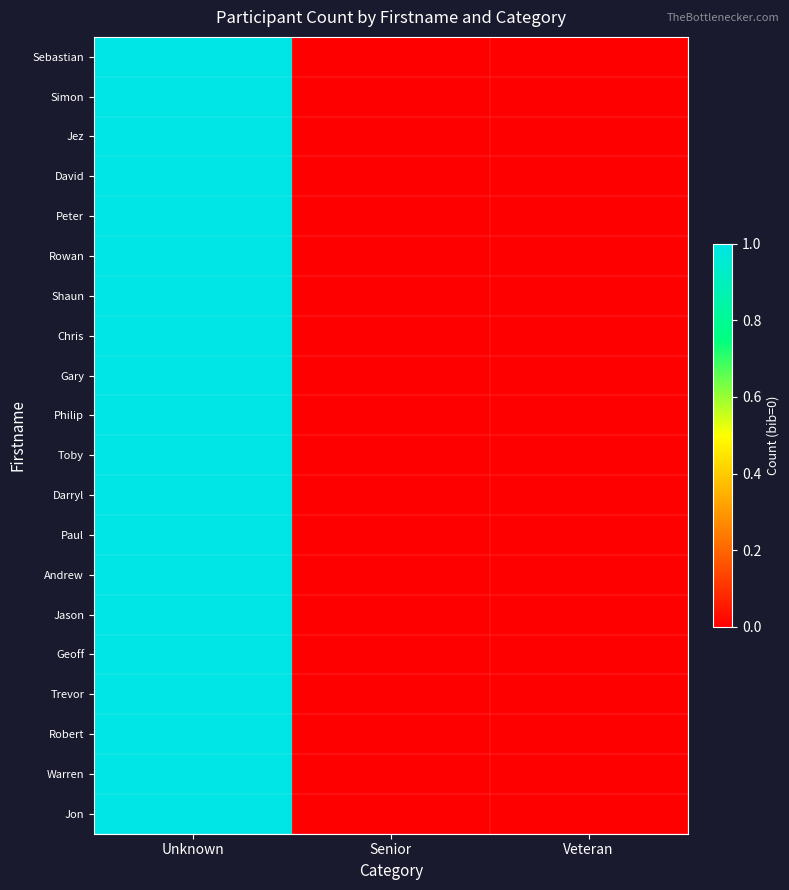

Which series has the largest range (max minus min)?

Sebastian